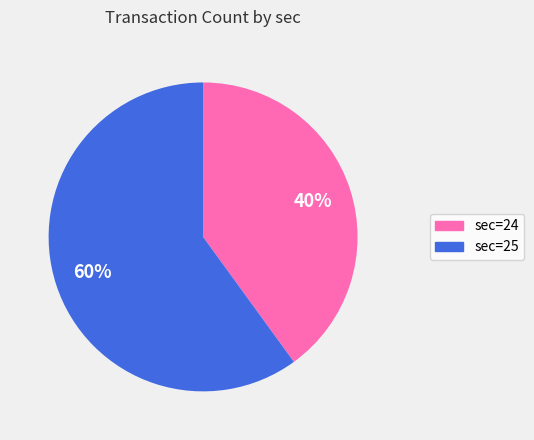

Does any single category account for the majority?

Yes